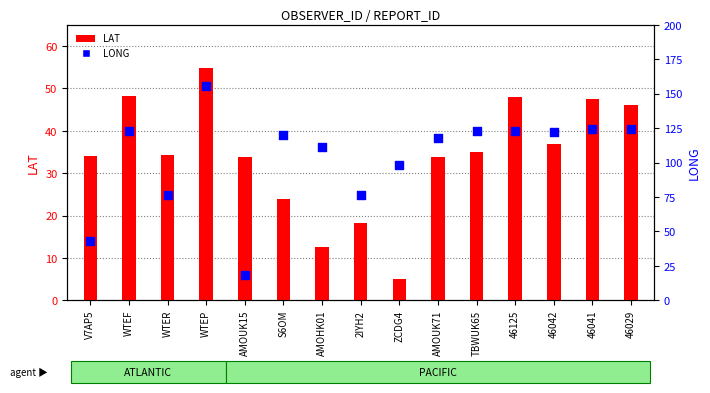

Which series has the largest total across all categories?

LONG